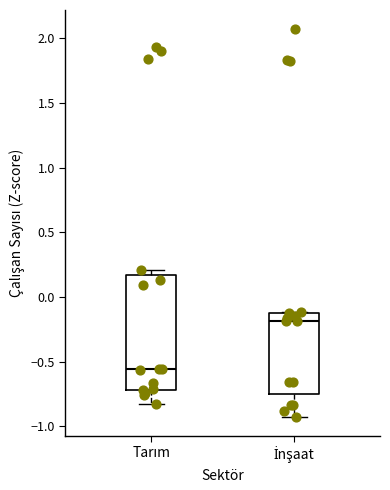

Which box is the tallest, from its lower edge to its upper edge?

Tarım